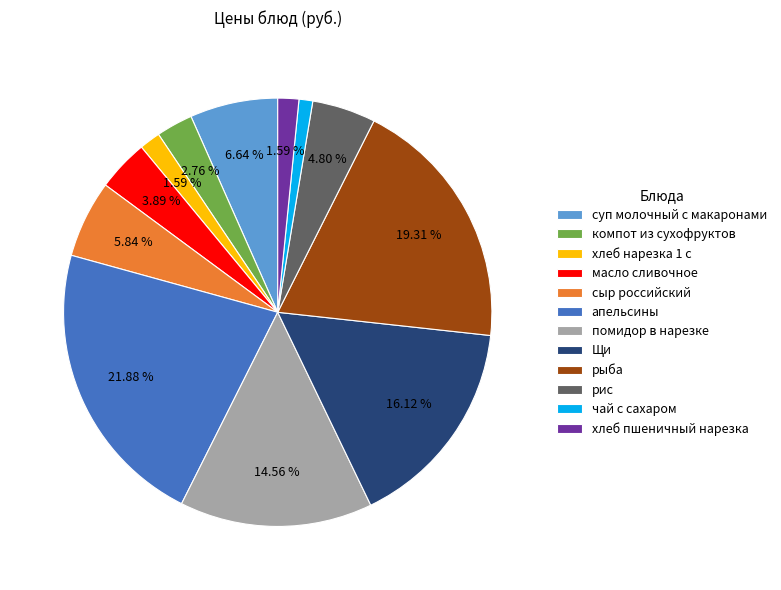

What portion of the pie excludes сыр российский?

94.2%